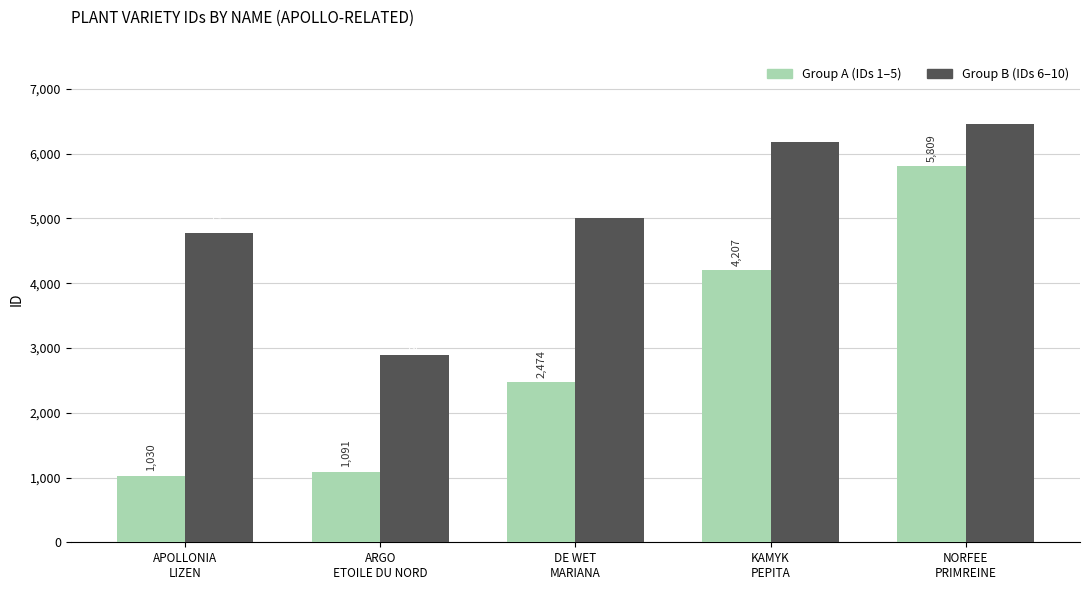

What is the minimum value shown in the chart?

1030